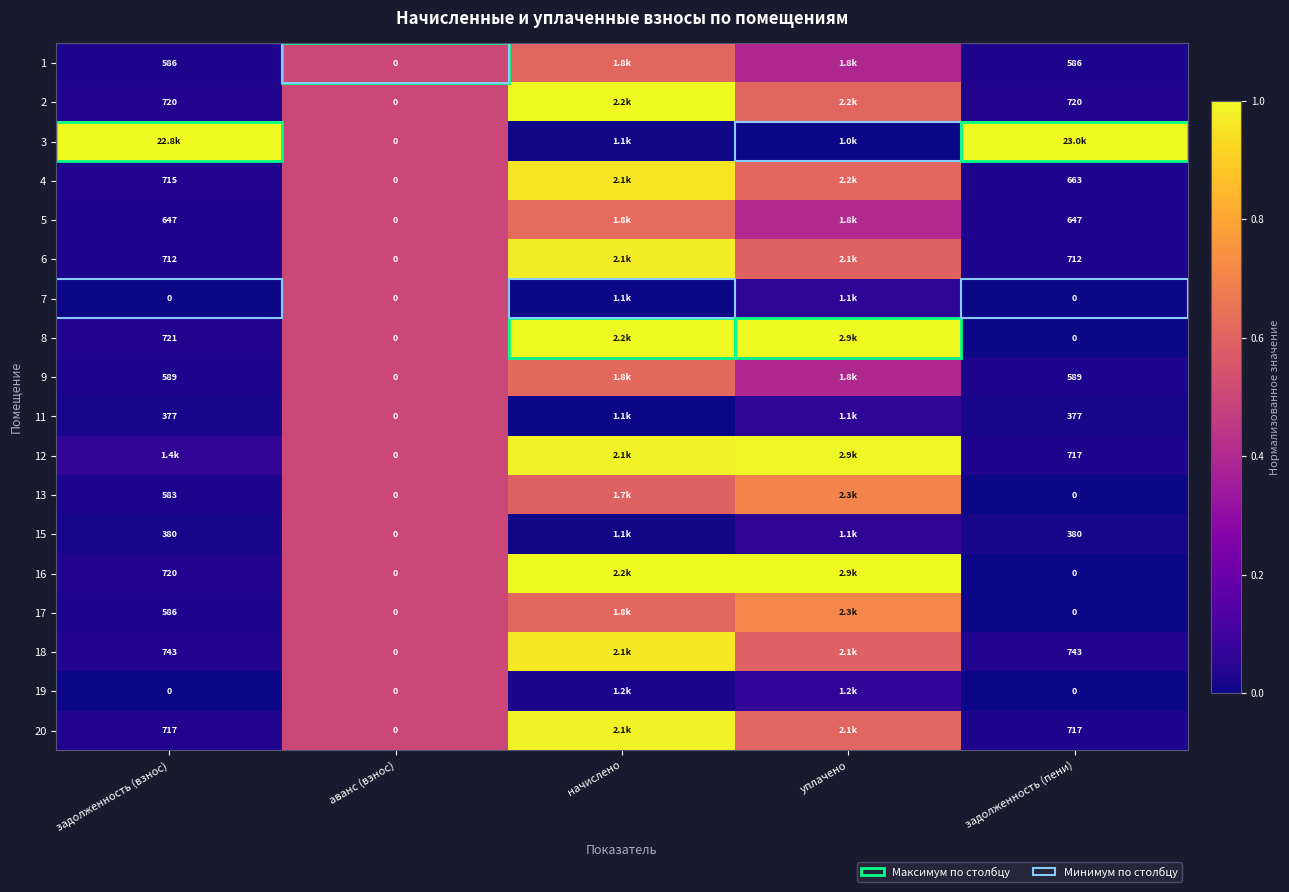

List the series in order of their peak value, lowest first.

7, 11, 15, 19, 1, 9, 5, 13, 17, 4, 18, 6, 20, 12, 2, 16, 3, 8